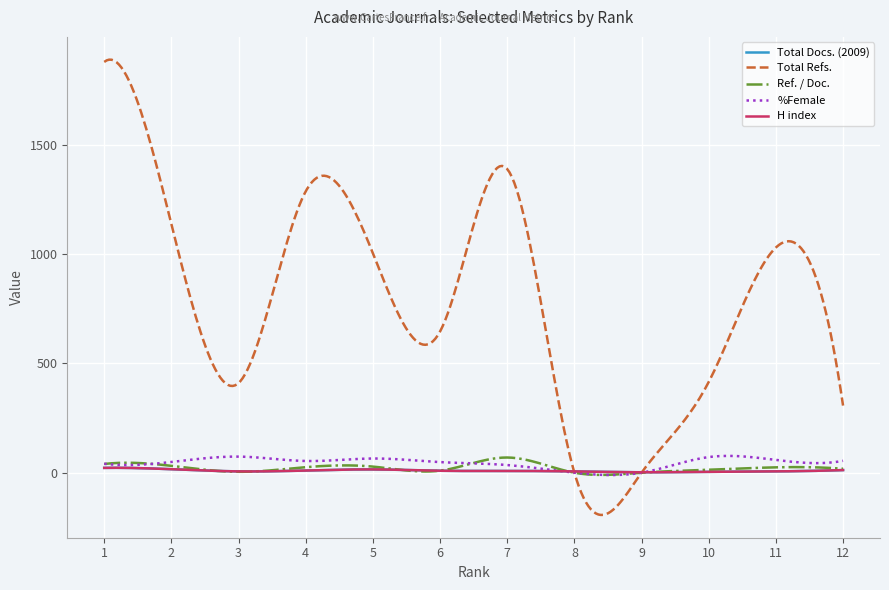

What is the average value of the H index series?

9.7